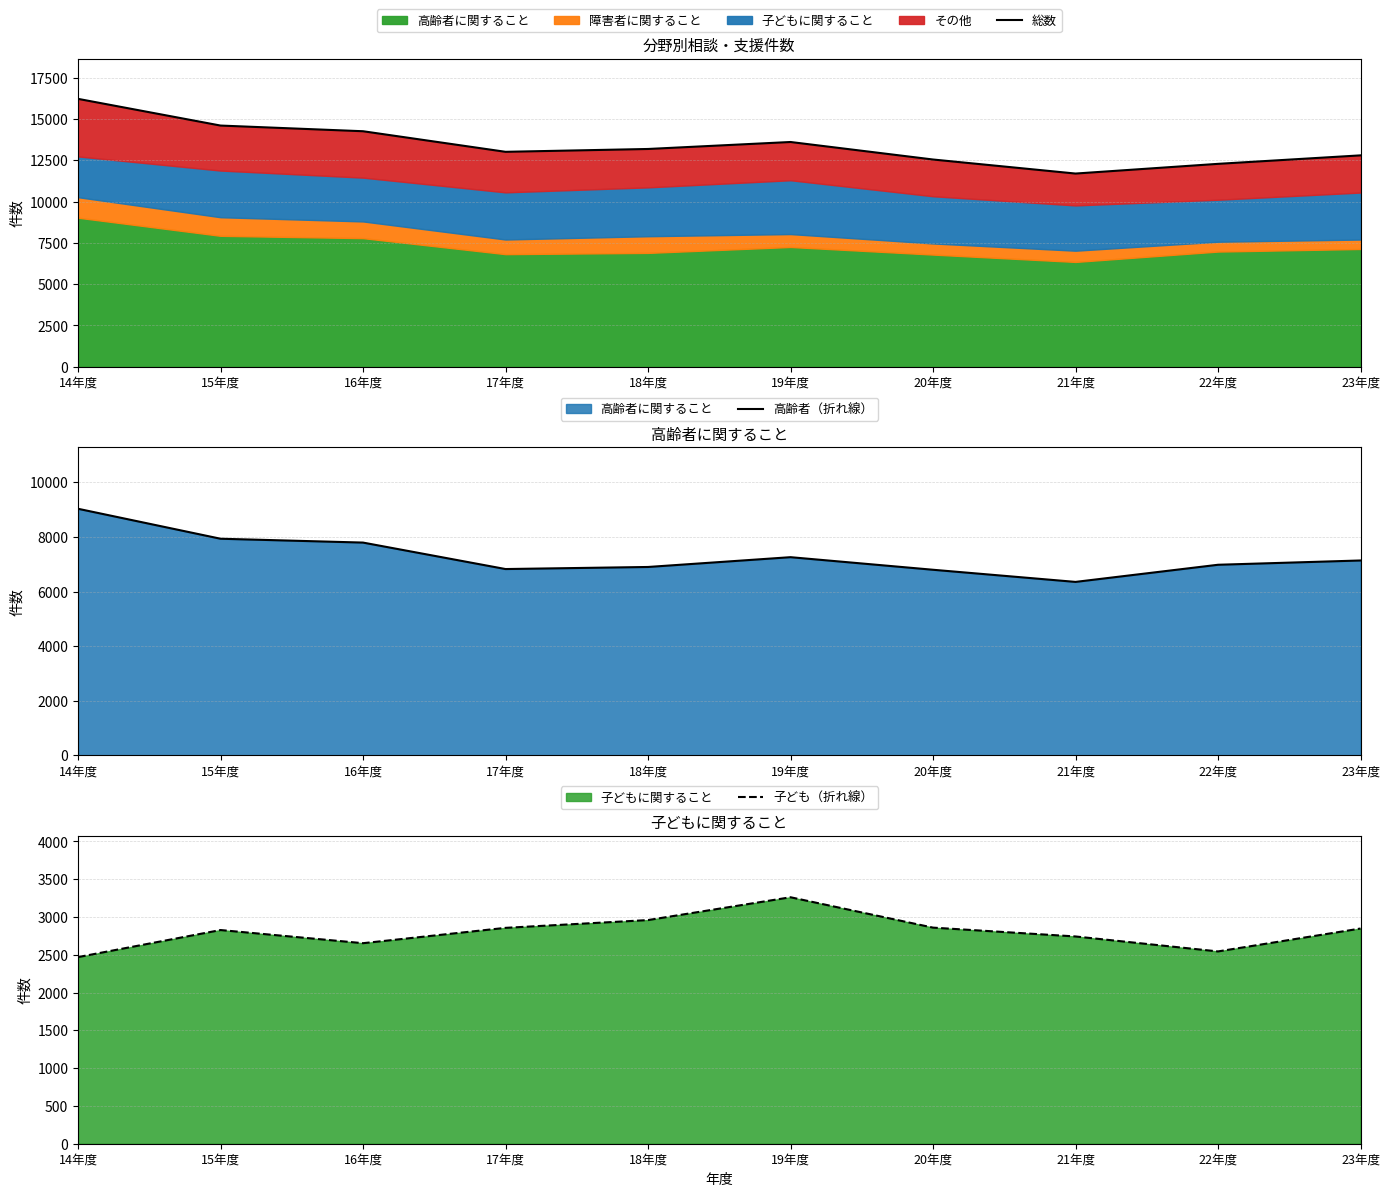

How many interior local valleys does the 総数 series have?

2